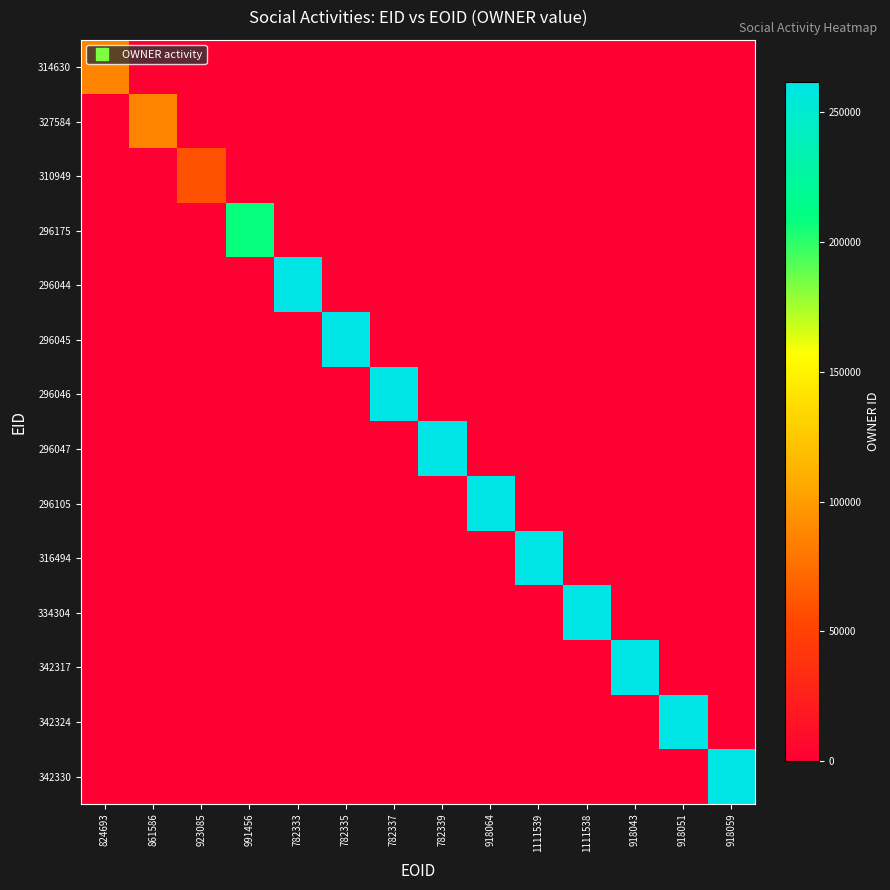

At which category is the sum across all series the highest?

782333